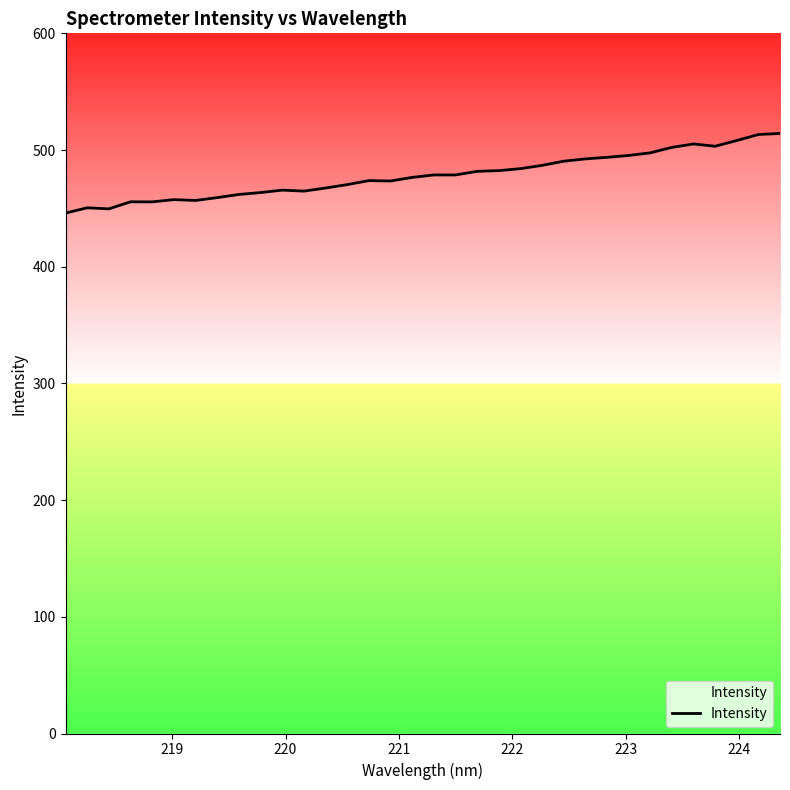

What is the difference between the maximum and minimum values?

68.3